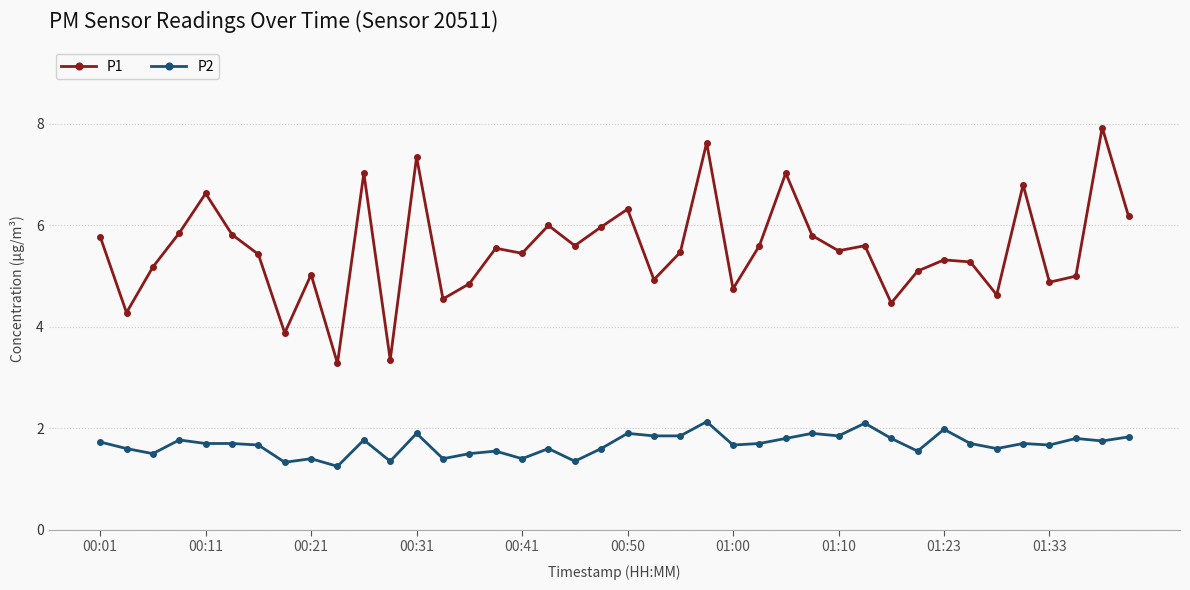

Which series has the widest spread of values?

P1